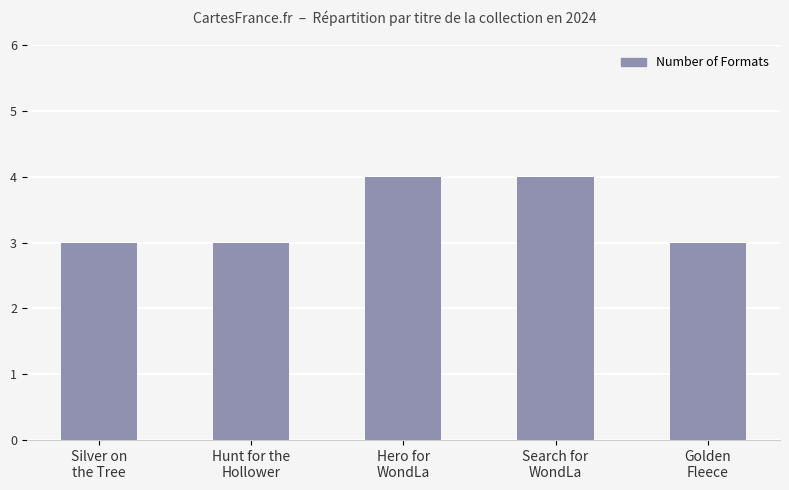

Reading left to right, what are all the values shown in this chart?

Silver on
the Tree=3	Hunt for the
Hollower=3	Hero for
WondLa=4	Search for
WondLa=4	Golden
Fleece=3